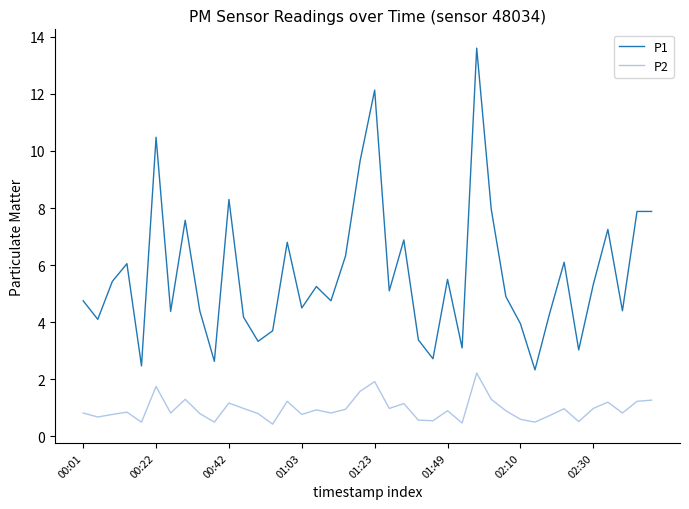

True or false: P2 and P1 cross at least once.

False